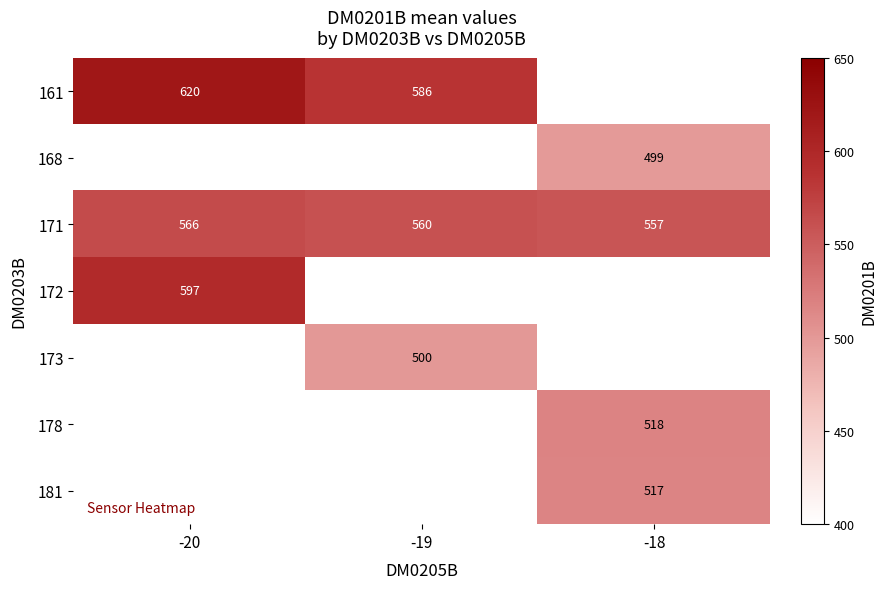

What is the difference between the highest and lowest values at -19?

86.0